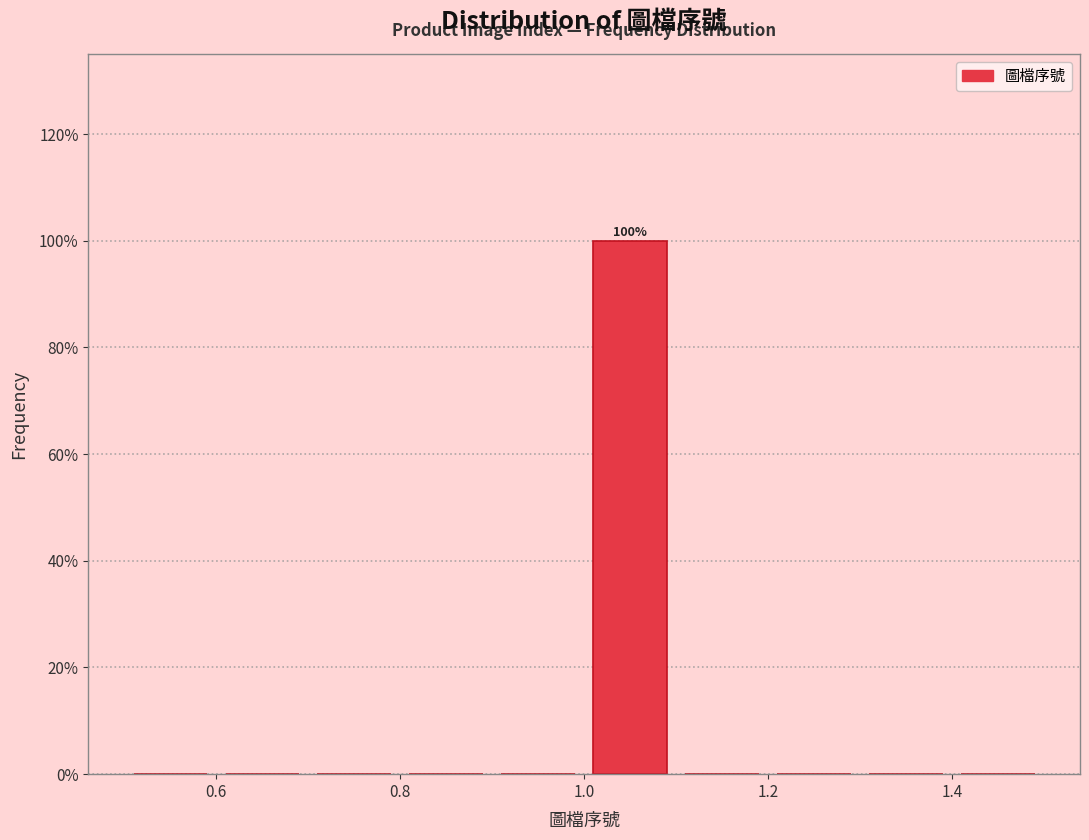

Over which range of the x-axis is the bar tallest?

1.0 to 1.1